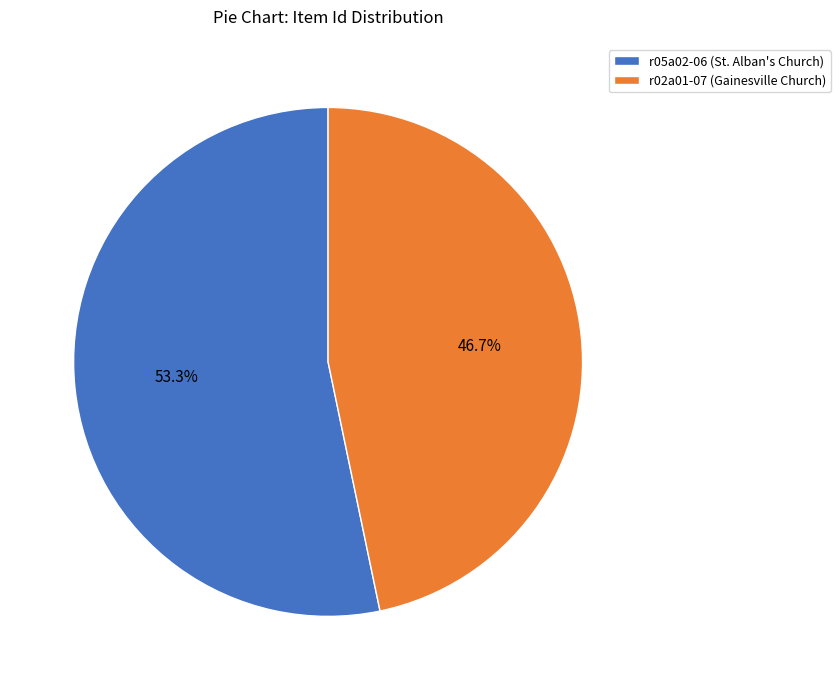

What percentage is the r02a01-07 (Gainesville Church) slice, to the nearest percent?

47%